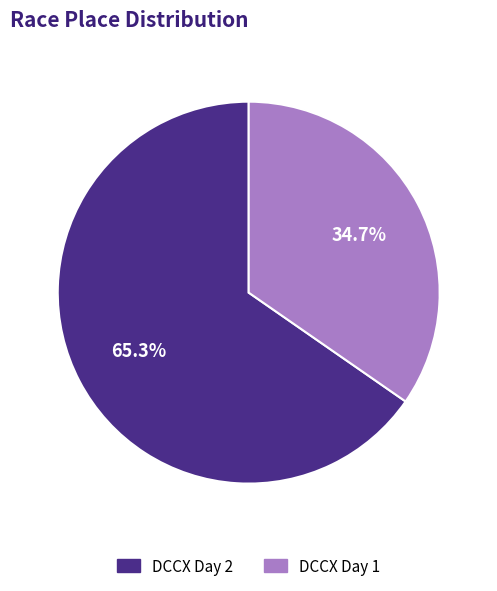

Count the number of slices in the pie.

2